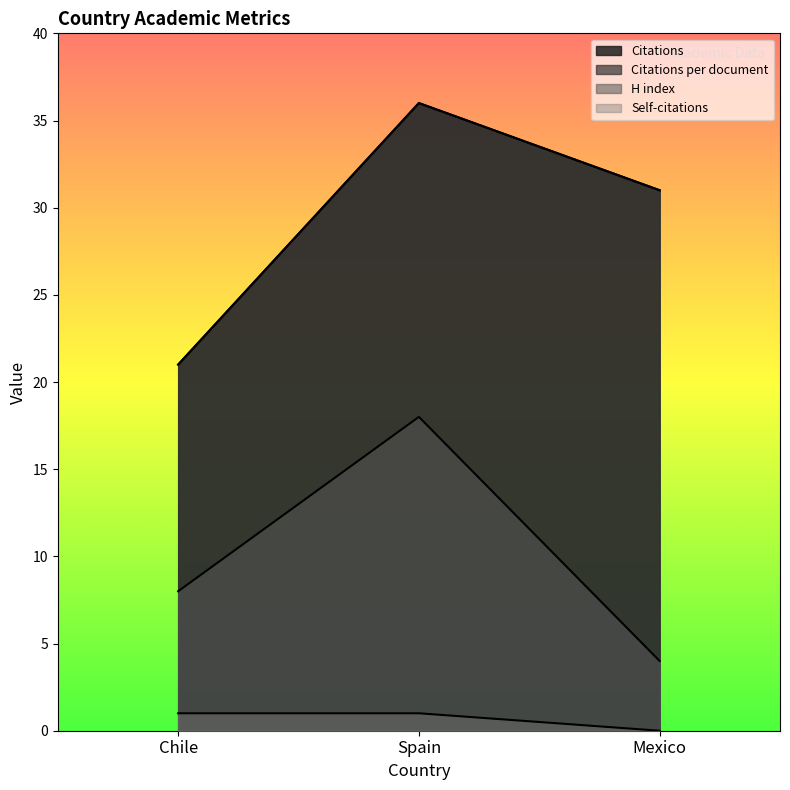

What is the label of the 3rd point from the left?

Mexico